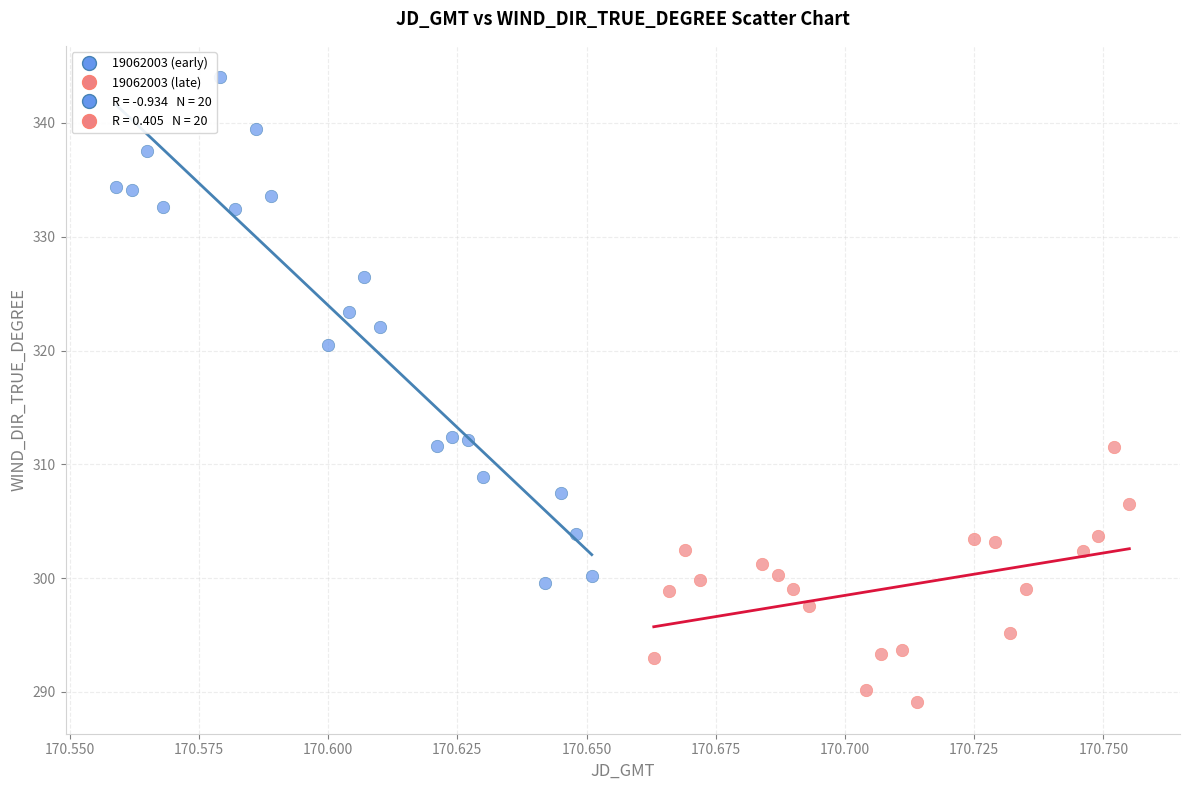

Which series has the widest spread of Y values?

19062003 (early)